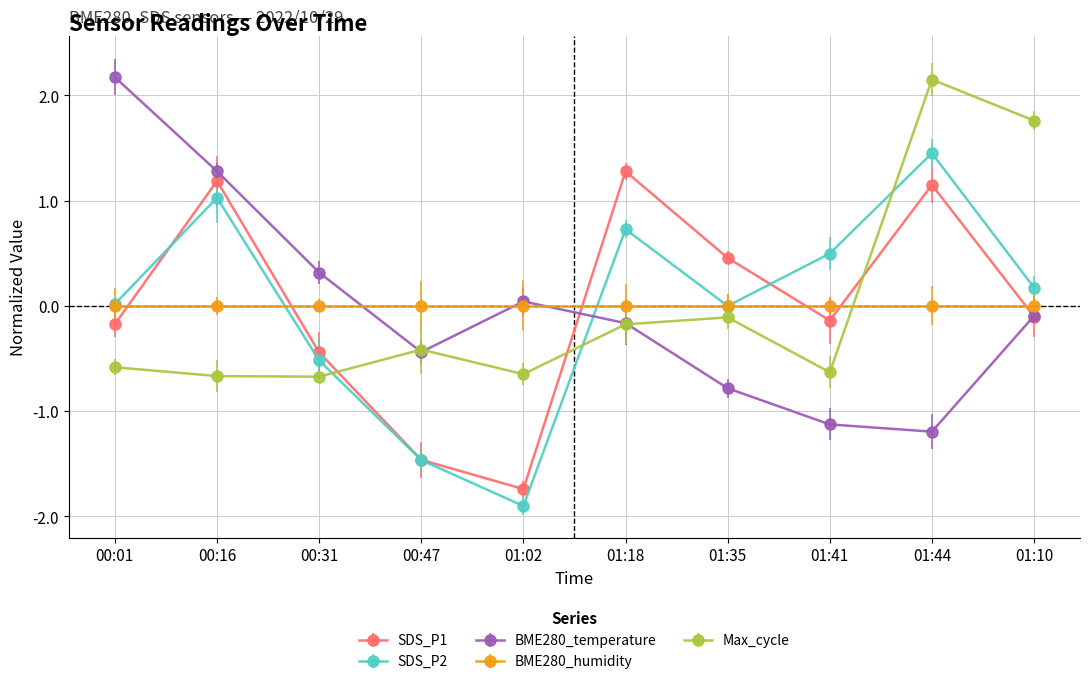

What is the total value across all series at 01:18?

1.7